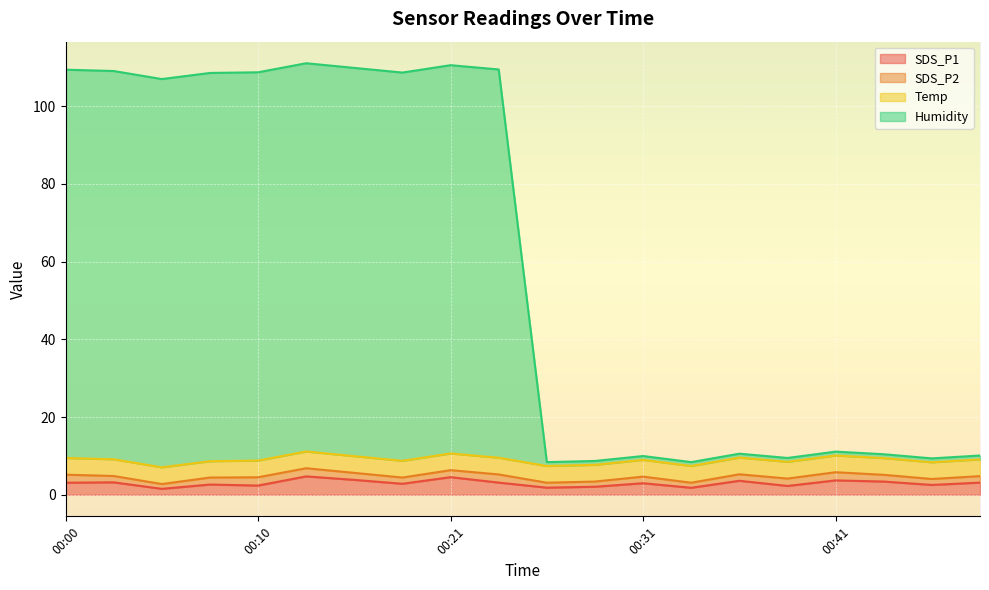

True or false: Humidity and SDS_P1 intersect in this chart.

False